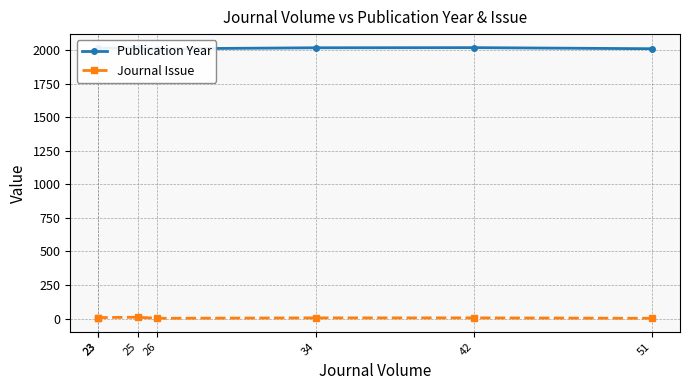

Reading left to right, extract all data points from this chart.

Publication Year: 2009	2013	2015	2008	2016	2017	2009
Journal Issue: 4	8	11	3	6	6	3